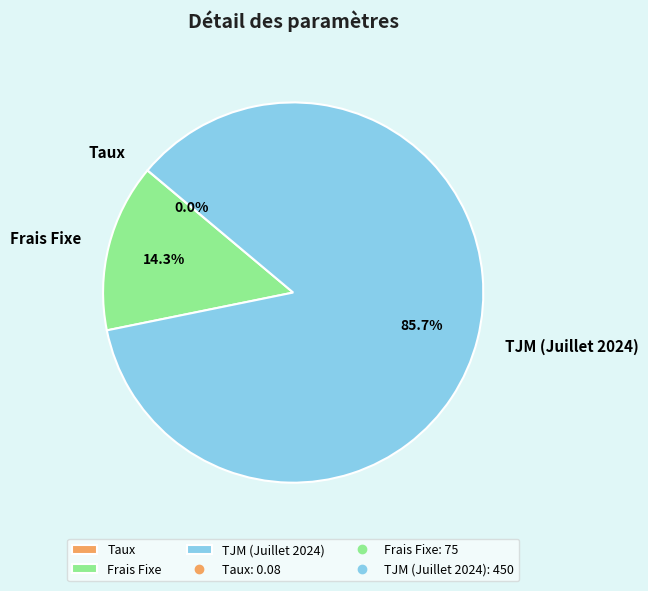

Is the sum of TJM (Juillet 2024) and Frais Fixe greater than half?

Yes